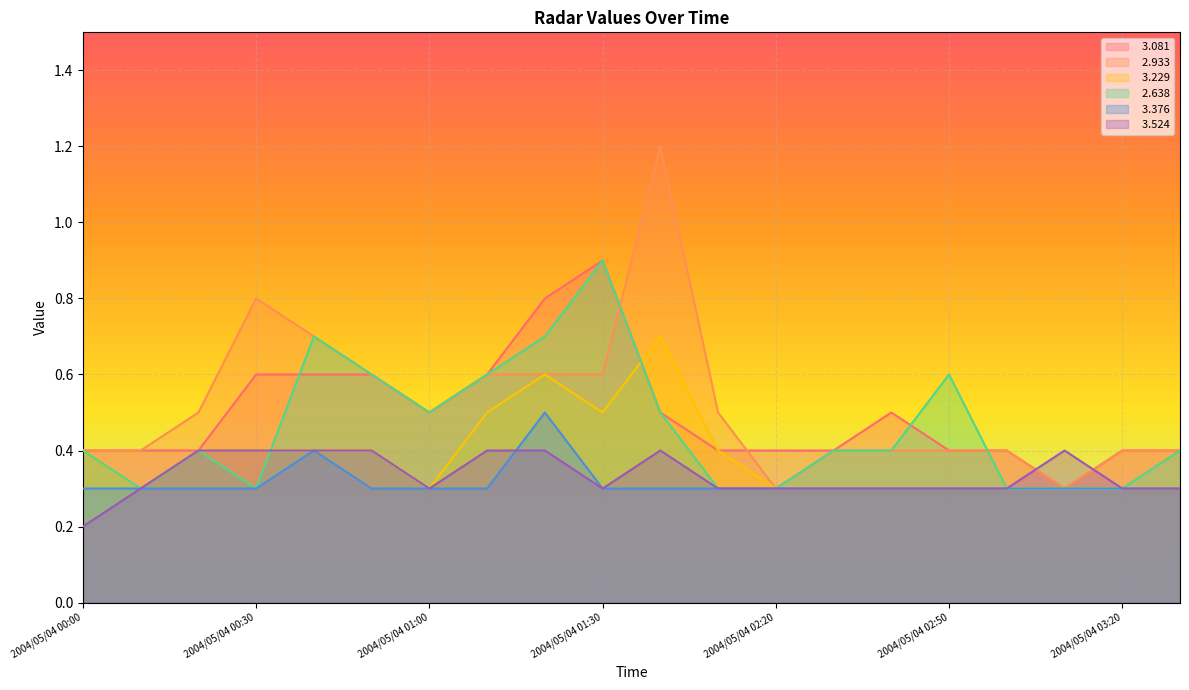

Reading right to left, list all the values displayed in this chart.

  3.081: 2004/05/04 03:30=0.4	2004/05/04 03:20=0.4	2004/05/04 03:10=0.3	2004/05/04 03:00=0.4	2004/05/04 02:50=0.4	2004/05/04 02:40=0.5	2004/05/04 02:30=0.4	2004/05/04 02:20=0.4	2004/05/04 02:10=0.4	2004/05/04 02:00=0.5	2004/05/04 01:30=0.9	2004/05/04 01:20=0.8	2004/05/04 01:10=0.6	2004/05/04 01:00=0.5	2004/05/04 00:50=0.6	2004/05/04 00:40=0.6	2004/05/04 00:30=0.6	2004/05/04 00:20=0.4	2004/05/04 00:10=0.4	2004/05/04 00:00=0.4
  2.933: 2004/05/04 03:30=0.4	2004/05/04 03:20=0.4	2004/05/04 03:10=0.3	2004/05/04 03:00=0.4	2004/05/04 02:50=0.4	2004/05/04 02:40=0.4	2004/05/04 02:30=0.4	2004/05/04 02:20=0.3	2004/05/04 02:10=0.5	2004/05/04 02:00=1.2	2004/05/04 01:30=0.6	2004/05/04 01:20=0.6	2004/05/04 01:10=0.6	2004/05/04 01:00=0.5	2004/05/04 00:50=0.6	2004/05/04 00:40=0.7	2004/05/04 00:30=0.8	2004/05/04 00:20=0.5	2004/05/04 00:10=0.4	2004/05/04 00:00=0.4
  3.229: 2004/05/04 03:30=0.3	2004/05/04 03:20=0.3	2004/05/04 03:10=0.3	2004/05/04 03:00=0.3	2004/05/04 02:50=0.3	2004/05/04 02:40=0.3	2004/05/04 02:30=0.3	2004/05/04 02:20=0.3	2004/05/04 02:10=0.4	2004/05/04 02:00=0.7	2004/05/04 01:30=0.5	2004/05/04 01:20=0.6	2004/05/04 01:10=0.5	2004/05/04 01:00=0.3	2004/05/04 00:50=0.4	2004/05/04 00:40=0.4	2004/05/04 00:30=0.4	2004/05/04 00:20=0.4	2004/05/04 00:10=0.3	2004/05/04 00:00=0.4
  2.638: 2004/05/04 03:30=0.4	2004/05/04 03:20=0.3	2004/05/04 03:10=0.3	2004/05/04 03:00=0.3	2004/05/04 02:50=0.6	2004/05/04 02:40=0.4	2004/05/04 02:30=0.4	2004/05/04 02:20=0.3	2004/05/04 02:10=0.3	2004/05/04 02:00=0.5	2004/05/04 01:30=0.9	2004/05/04 01:20=0.7	2004/05/04 01:10=0.6	2004/05/04 01:00=0.5	2004/05/04 00:50=0.6	2004/05/04 00:40=0.7	2004/05/04 00:30=0.3	2004/05/04 00:20=0.4	2004/05/04 00:10=0.3	2004/05/04 00:00=0.4
  3.376: 2004/05/04 03:30=0.3	2004/05/04 03:20=0.3	2004/05/04 03:10=0.3	2004/05/04 03:00=0.3	2004/05/04 02:50=0.3	2004/05/04 02:40=0.3	2004/05/04 02:30=0.3	2004/05/04 02:20=0.3	2004/05/04 02:10=0.3	2004/05/04 02:00=0.3	2004/05/04 01:30=0.3	2004/05/04 01:20=0.5	2004/05/04 01:10=0.3	2004/05/04 01:00=0.3	2004/05/04 00:50=0.3	2004/05/04 00:40=0.4	2004/05/04 00:30=0.3	2004/05/04 00:20=0.3	2004/05/04 00:10=0.3	2004/05/04 00:00=0.3
  3.524: 2004/05/04 03:30=0.3	2004/05/04 03:20=0.3	2004/05/04 03:10=0.4	2004/05/04 03:00=0.3	2004/05/04 02:50=0.3	2004/05/04 02:40=0.3	2004/05/04 02:30=0.3	2004/05/04 02:20=0.3	2004/05/04 02:10=0.3	2004/05/04 02:00=0.4	2004/05/04 01:30=0.3	2004/05/04 01:20=0.4	2004/05/04 01:10=0.4	2004/05/04 01:00=0.3	2004/05/04 00:50=0.4	2004/05/04 00:40=0.4	2004/05/04 00:30=0.4	2004/05/04 00:20=0.4	2004/05/04 00:10=0.3	2004/05/04 00:00=0.2